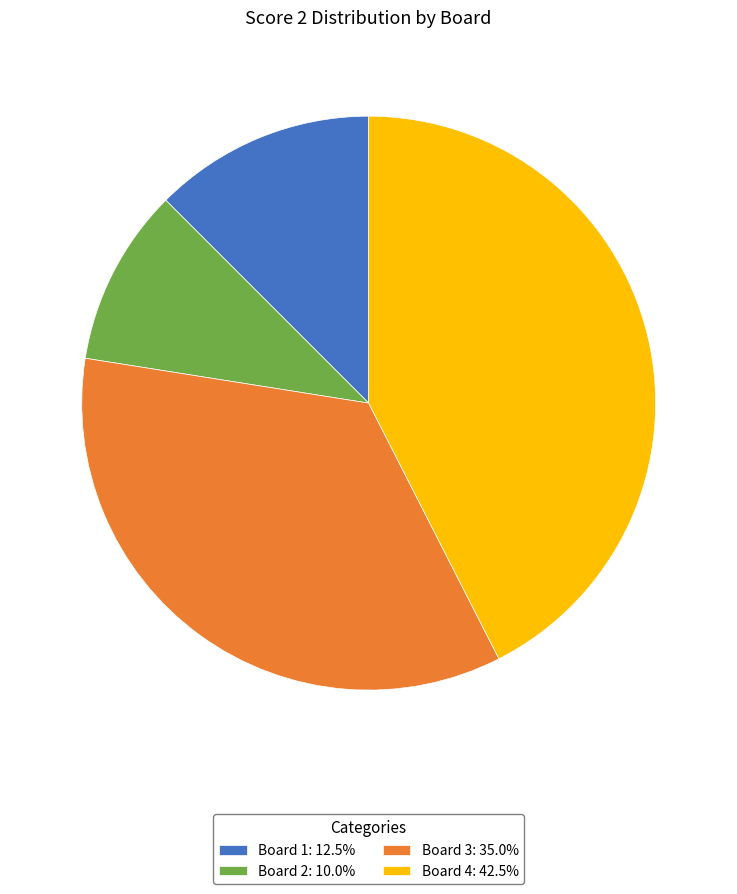

Do Board 3: 35.0% and Board 2: 10.0% together represent more than half of the pie?

No